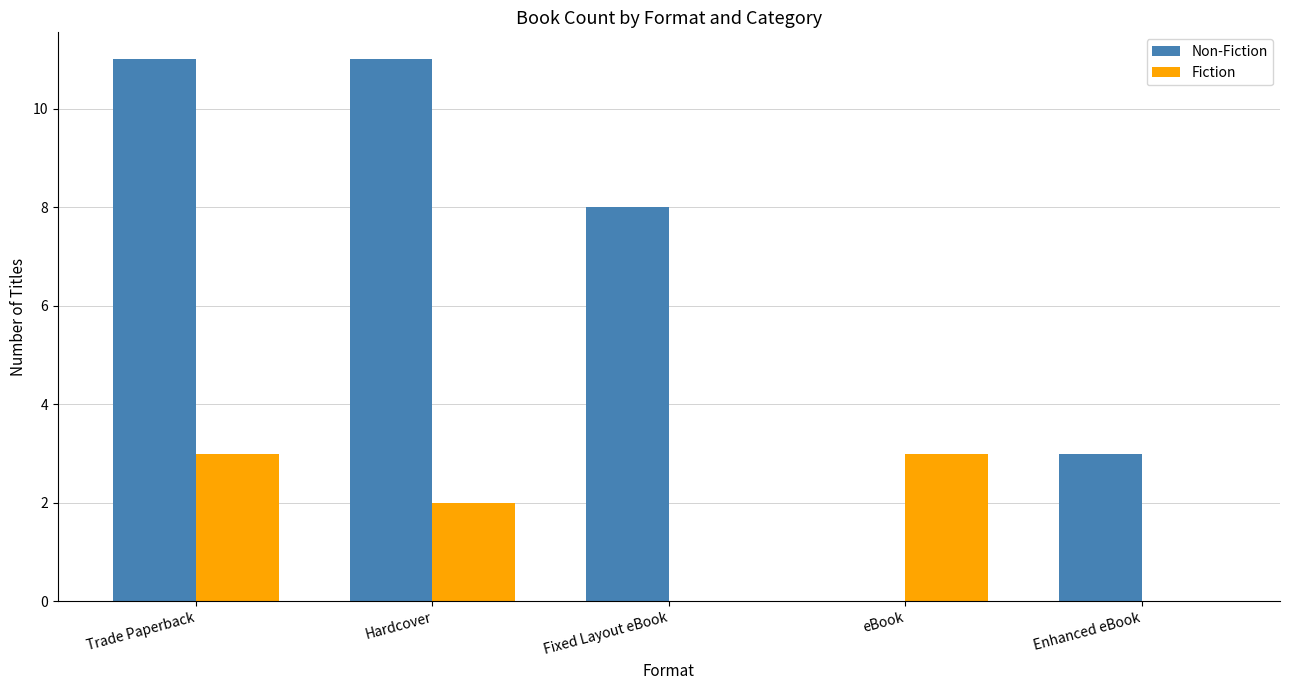

How many positive values does the Non-Fiction series have?

4